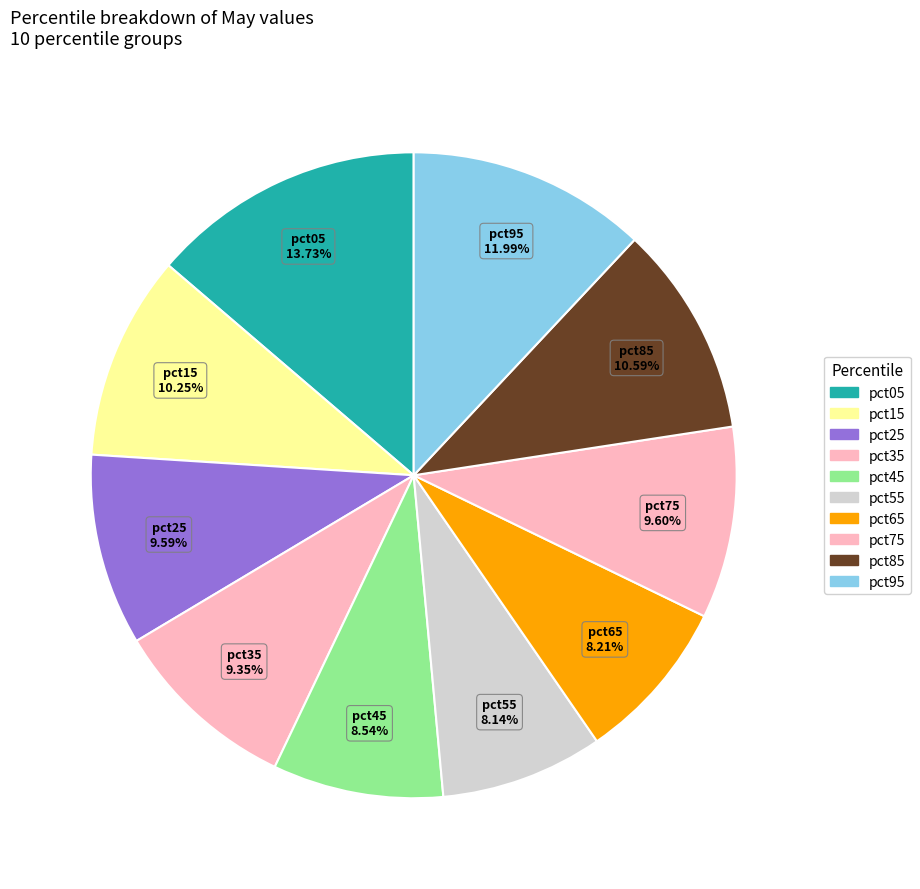

Is it true that pct15 is 10% of the pie?

True